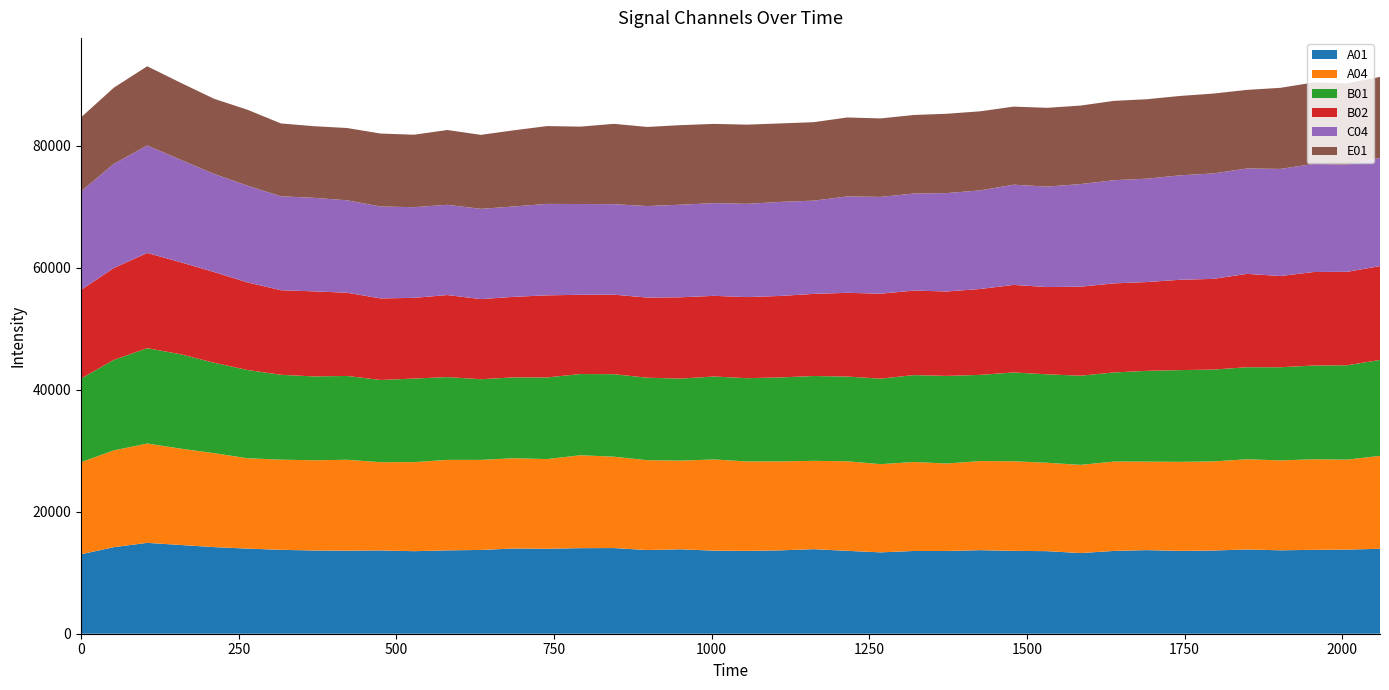

Where does the B01 series first go above 14129?

52